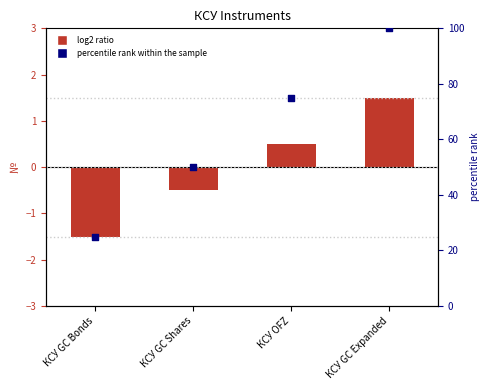

Which series has the largest total across all categories?

percentile rank within the sample